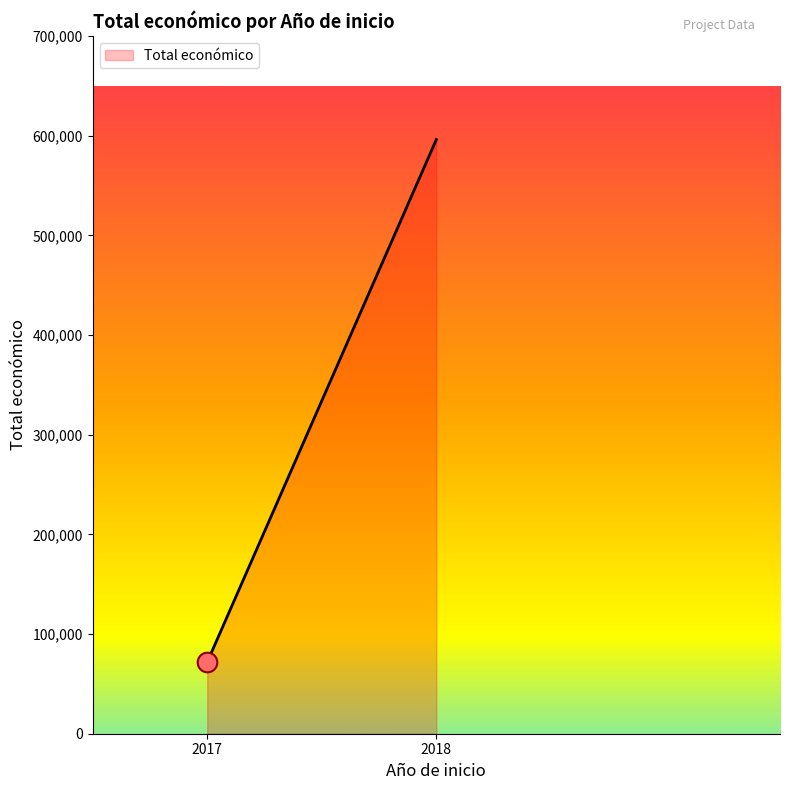

What is the greatest value displayed?

596106.0